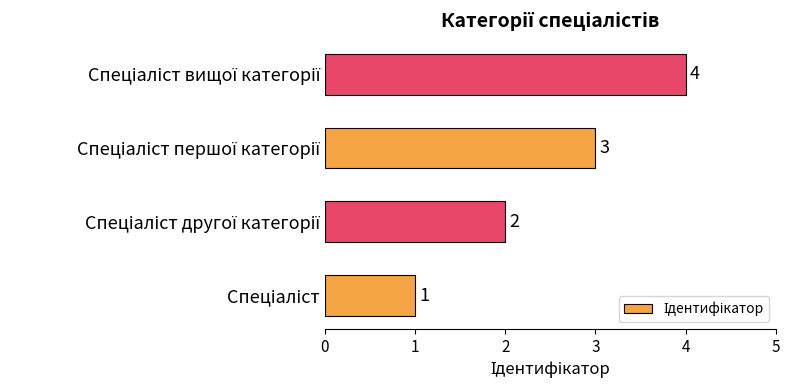

What is the difference between the maximum and minimum values?

3